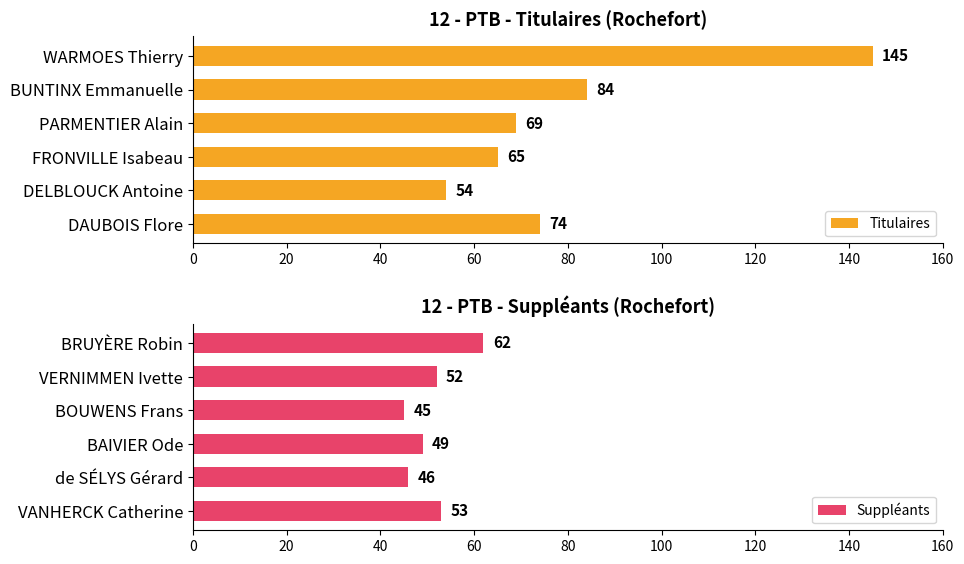

What value does the Suppléants series have at VANHERCK Catherine, to the nearest 10?

50